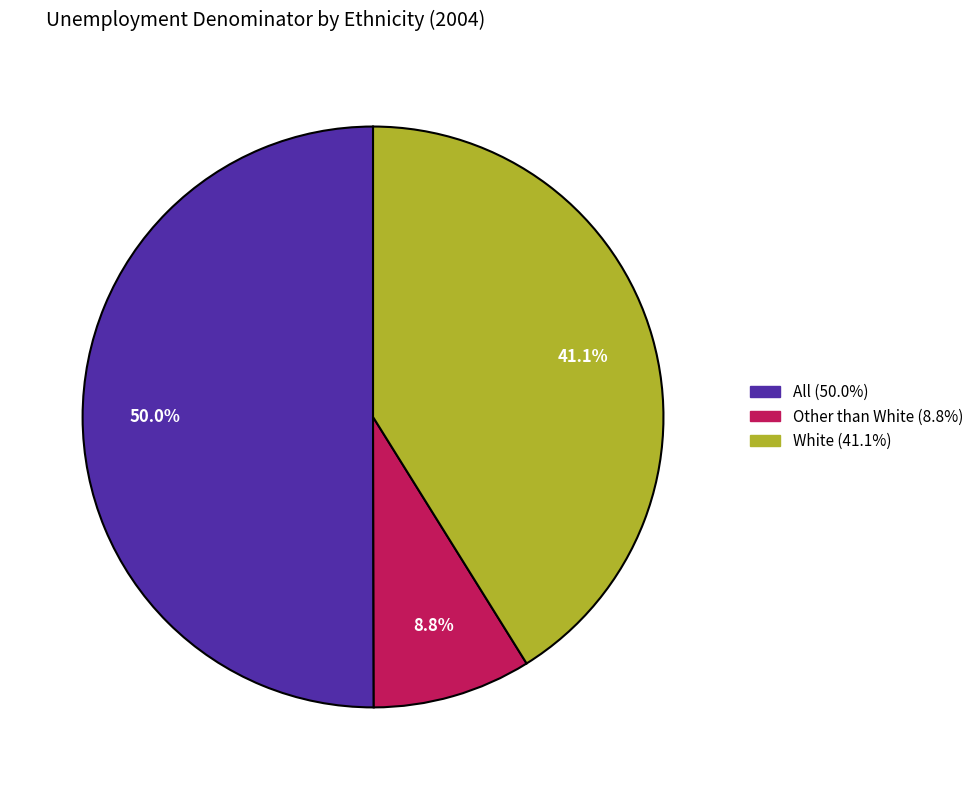

What percentage do All and Other than White together represent?

58.9%